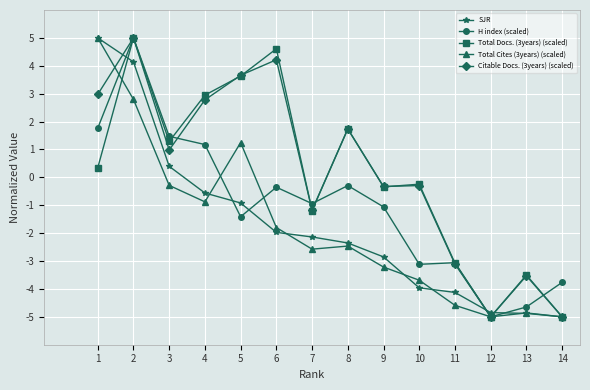

True or false: Total Cites (3years) (scaled) has more than 0 interior local peaks.

True